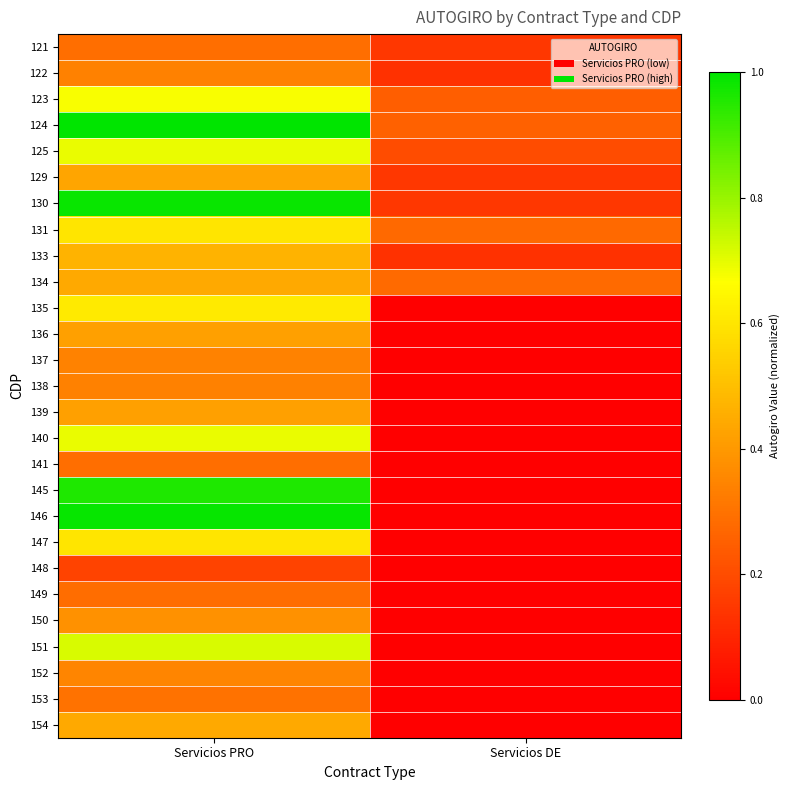

Reading left to right, transcribe all the data shown in this chart.

121: Servicios PRO=0.3	Servicios DE=0.1
122: Servicios PRO=0.3	Servicios DE=0.1
123: Servicios PRO=0.7	Servicios DE=0.2
124: Servicios PRO=1.0	Servicios DE=0.3
125: Servicios PRO=0.7	Servicios DE=0.2
129: Servicios PRO=0.4	Servicios DE=0.1
130: Servicios PRO=1.0	Servicios DE=0.1
131: Servicios PRO=0.6	Servicios DE=0.3
133: Servicios PRO=0.5	Servicios DE=0.1
134: Servicios PRO=0.4	Servicios DE=0.3
135: Servicios PRO=0.6	Servicios DE=0.0
136: Servicios PRO=0.4	Servicios DE=0.0
137: Servicios PRO=0.3	Servicios DE=0.0
138: Servicios PRO=0.3	Servicios DE=0.0
139: Servicios PRO=0.4	Servicios DE=0.0
140: Servicios PRO=0.7	Servicios DE=0.0
141: Servicios PRO=0.3	Servicios DE=0.0
145: Servicios PRO=1.0	Servicios DE=0.0
146: Servicios PRO=1.0	Servicios DE=0.0
147: Servicios PRO=0.6	Servicios DE=0.0
148: Servicios PRO=0.2	Servicios DE=0.0
149: Servicios PRO=0.3	Servicios DE=0.0
150: Servicios PRO=0.4	Servicios DE=0.0
151: Servicios PRO=0.7	Servicios DE=0.0
152: Servicios PRO=0.3	Servicios DE=0.0
153: Servicios PRO=0.3	Servicios DE=0.0
154: Servicios PRO=0.4	Servicios DE=0.0